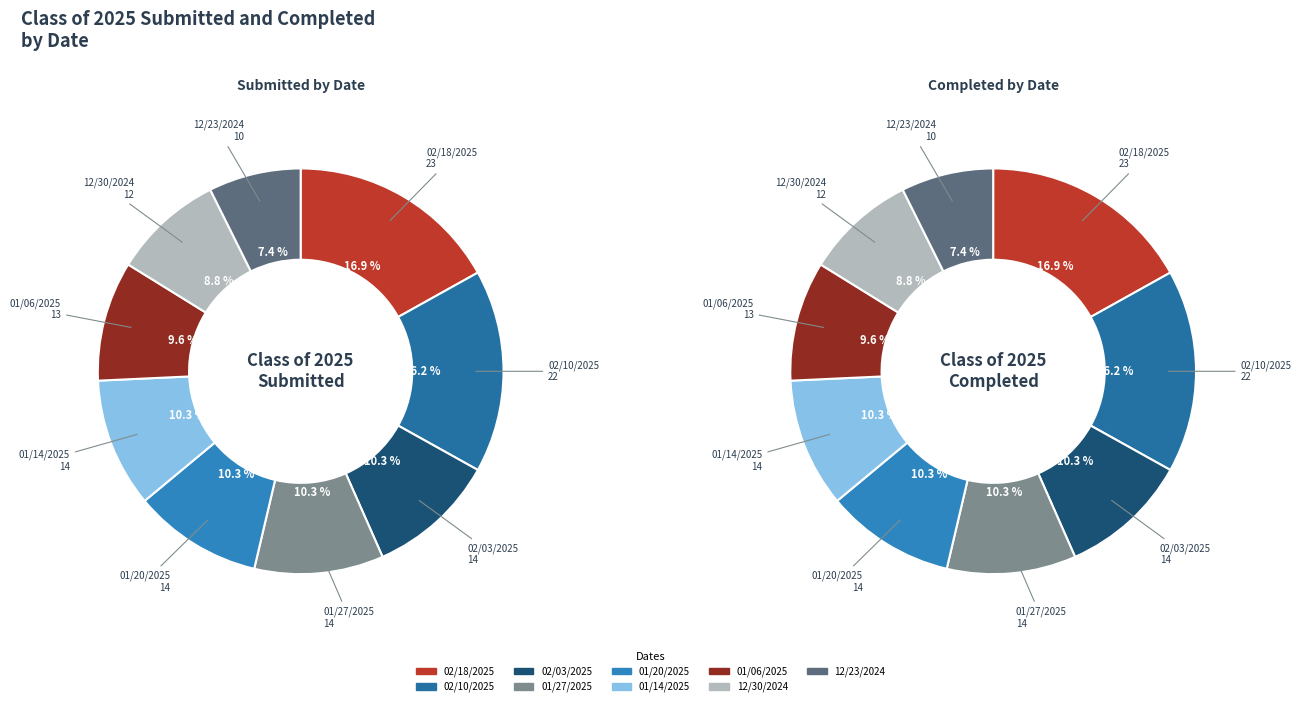

Count the number of slices in the pie.

9